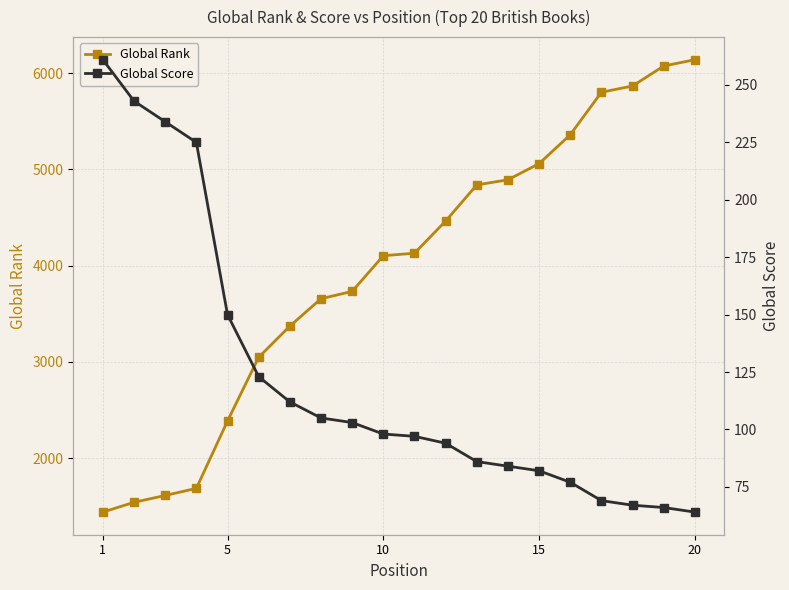

What is the value of the Global Score point at the 15th from the left?

82